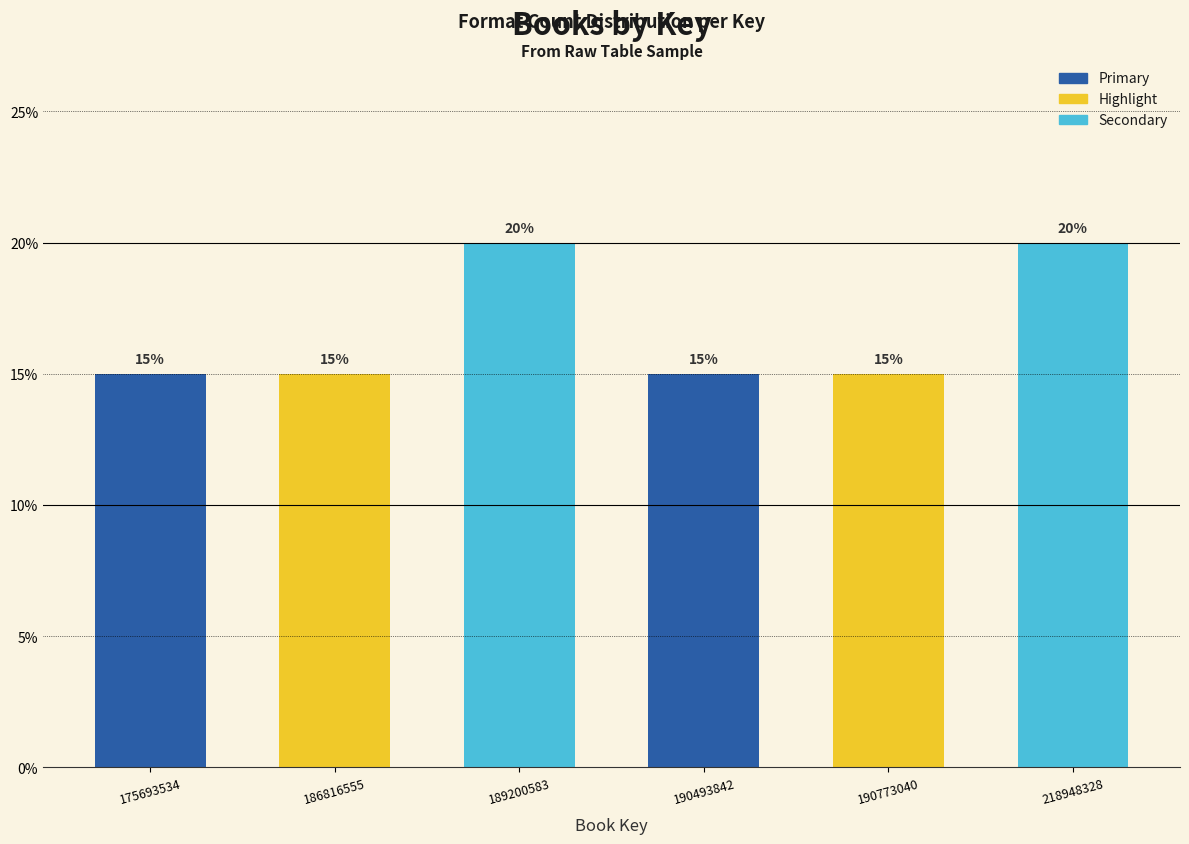

Reading left to right, list all the values displayed in this chart.

175693534=15	186816555=15	189200583=20	190493842=15	190773040=15	218948328=20